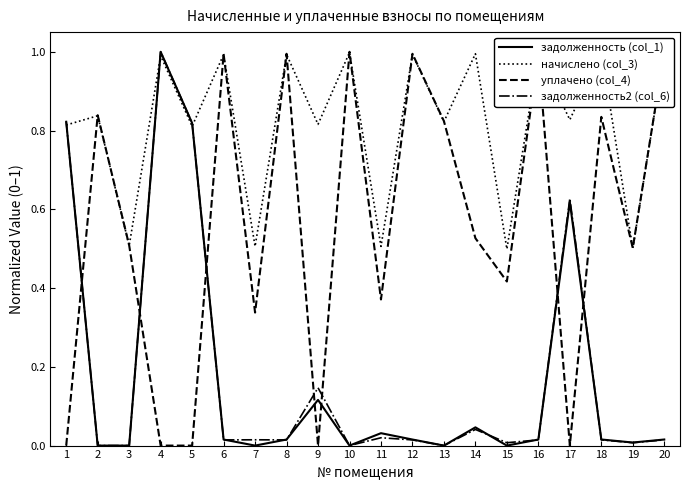

What is the sum of all начислено (col_3) values?

16.4